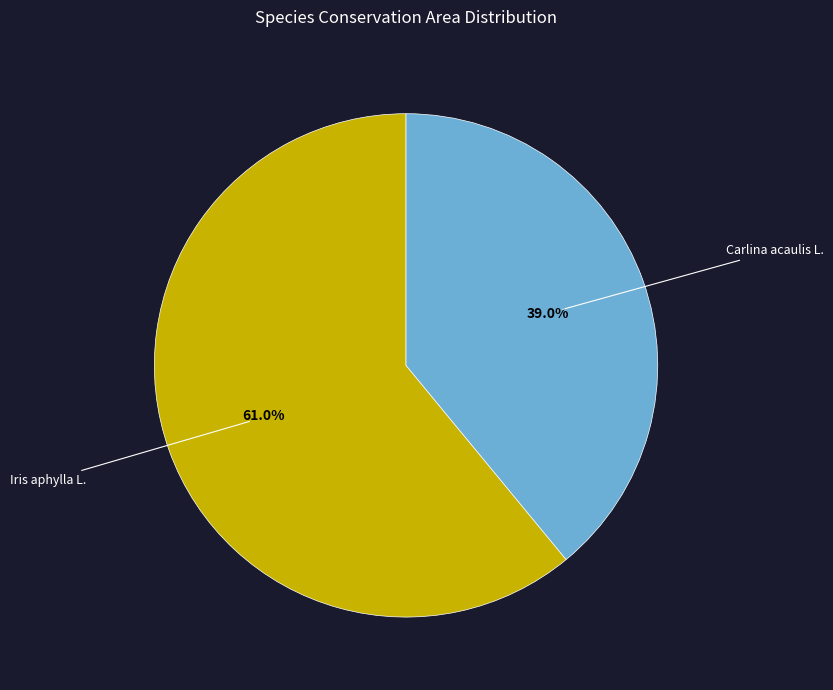

To the nearest percent, what percentage of the pie is Iris aphylla L.?

61%